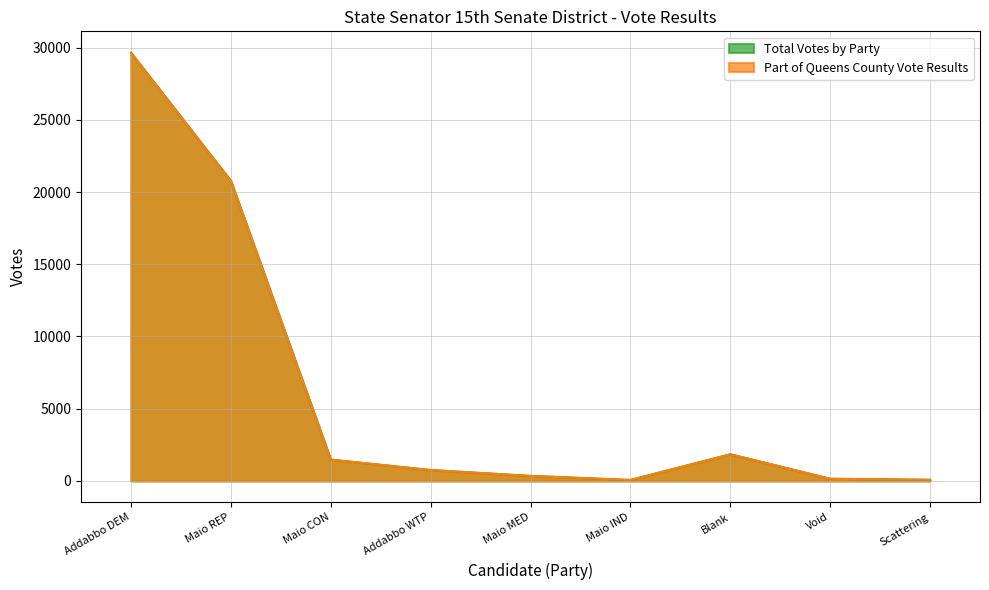

At which category is the sum across all series the highest?

Addabbo DEM